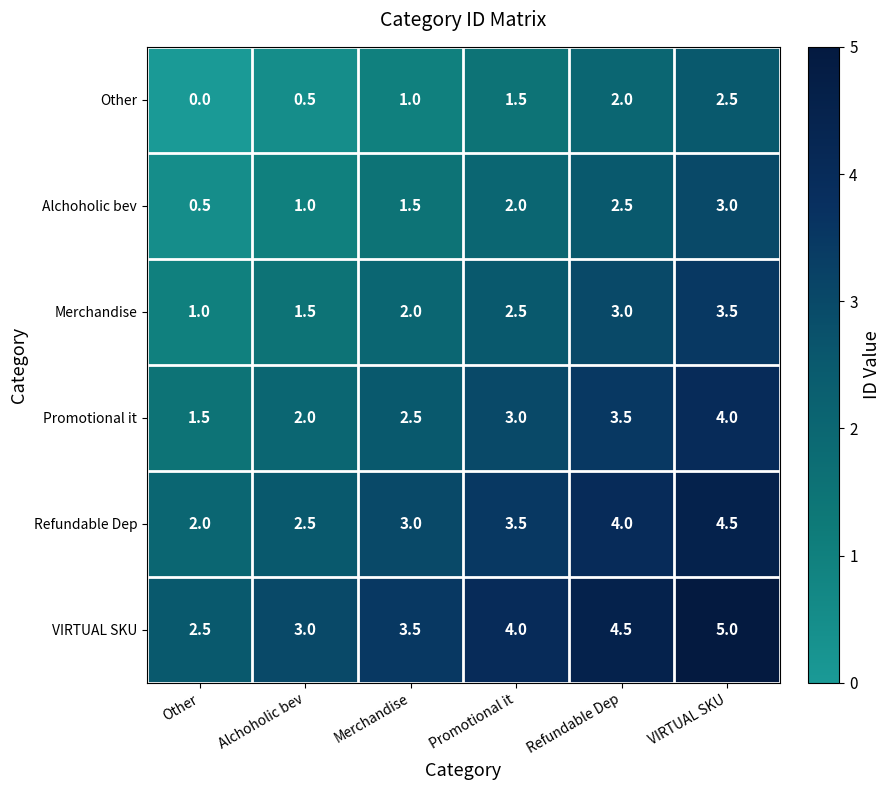

How many distinct data groups are displayed?

6